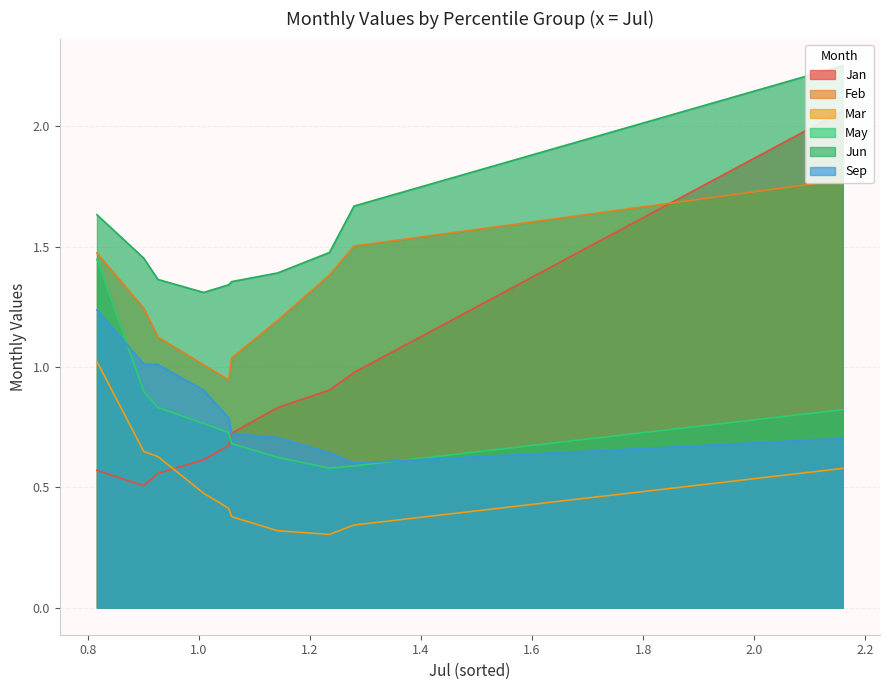

Between pct15 and pct55, which series saw the biggest shift?

Feb